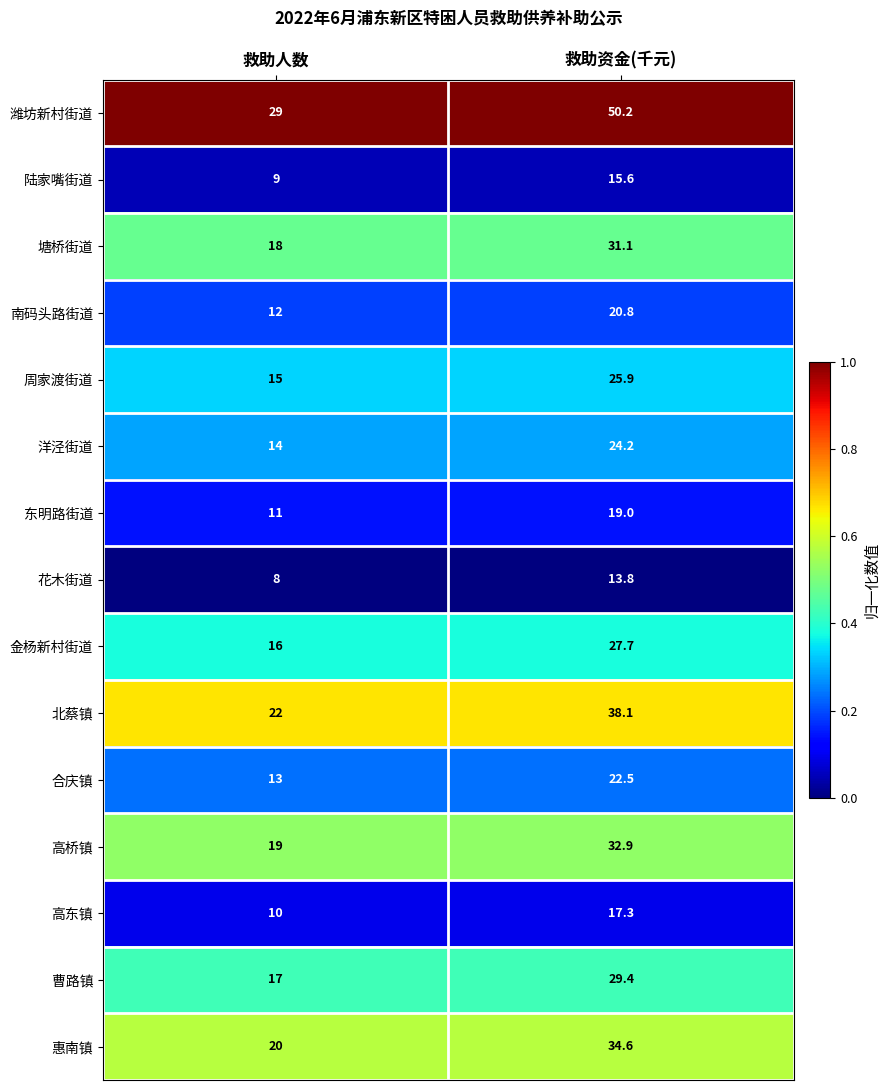

Which category has the highest value across all series?

救助资金(千元)